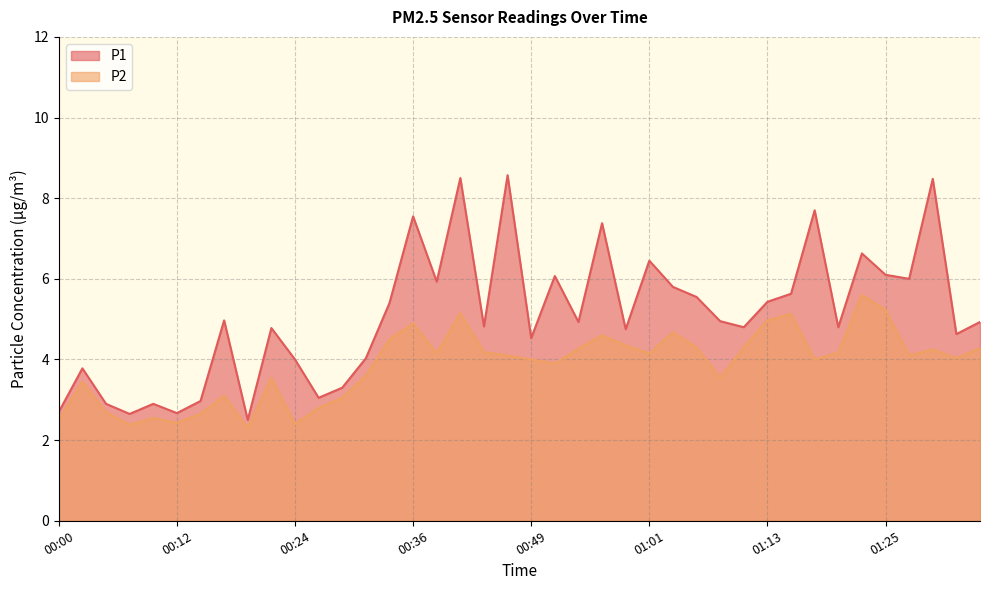

At how many categories does at least one series exceed 5?

17